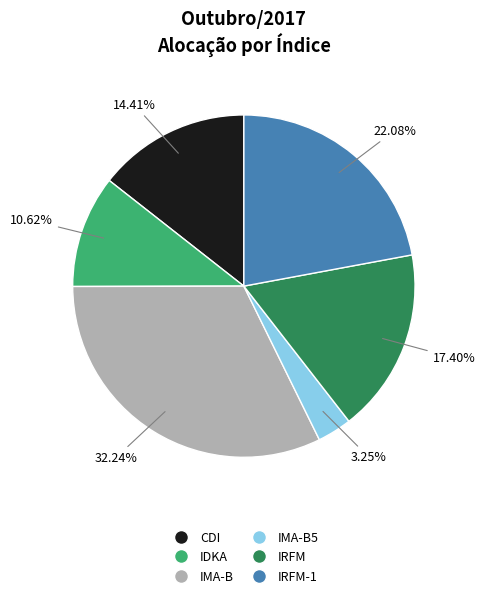

Count the number of slices in the pie.

6